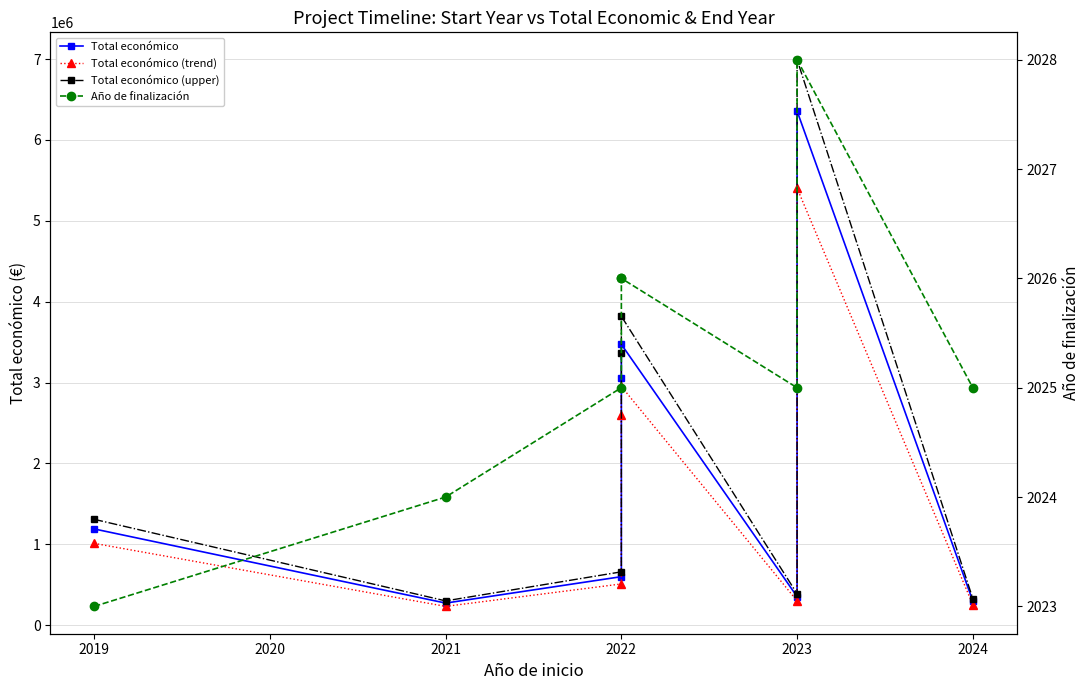

True or false: Año de finalización and Total económico cross at least once.

False